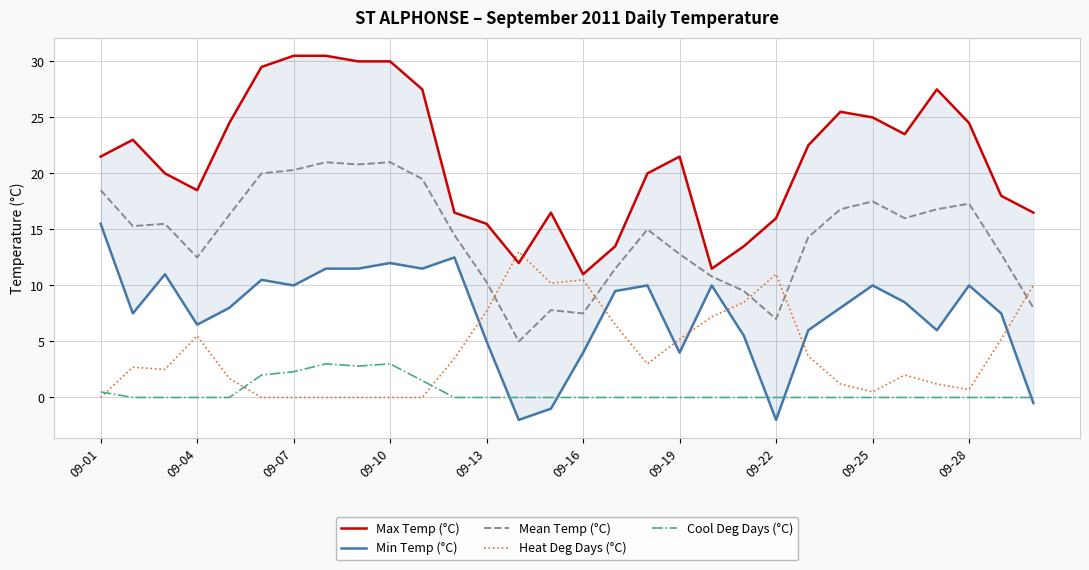

Reading right to left, list all the values displayed in this chart.

Max Temp (°C): 16.5	18.0	24.5	27.5	23.5	25.0	25.5	22.5	16.0	13.5	11.5	21.5	20.0	13.5	11.0	16.5	12.0	15.5	16.5	27.5	30.0	30.0	30.5	30.5	29.5	24.5	18.5	20.0	23.0	21.5
Min Temp (°C): -0.5	7.5	10.0	6.0	8.5	10.0	8.0	6.0	-2.0	5.5	10.0	4.0	10.0	9.5	4.0	-1.0	-2.0	5.0	12.5	11.5	12.0	11.5	11.5	10.0	10.5	8.0	6.5	11.0	7.5	15.5
Mean Temp (°C): 8.0	12.8	17.3	16.8	16.0	17.5	16.8	14.3	7.0	9.5	10.8	12.8	15.0	11.5	7.5	7.8	5.0	10.3	14.5	19.5	21.0	20.8	21.0	20.3	20.0	16.3	12.5	15.5	15.3	18.5
Heat Deg Days (°C): 10.0	5.2	0.7	1.2	2.0	0.5	1.2	3.7	11.0	8.5	7.2	5.2	3.0	6.5	10.5	10.2	13.0	7.7	3.5	0.0	0.0	0.0	0.0	0.0	0.0	1.7	5.5	2.5	2.7	0.0
Cool Deg Days (°C): 0.0	0.0	0.0	0.0	0.0	0.0	0.0	0.0	0.0	0.0	0.0	0.0	0.0	0.0	0.0	0.0	0.0	0.0	0.0	1.5	3.0	2.8	3.0	2.3	2.0	0.0	0.0	0.0	0.0	0.5